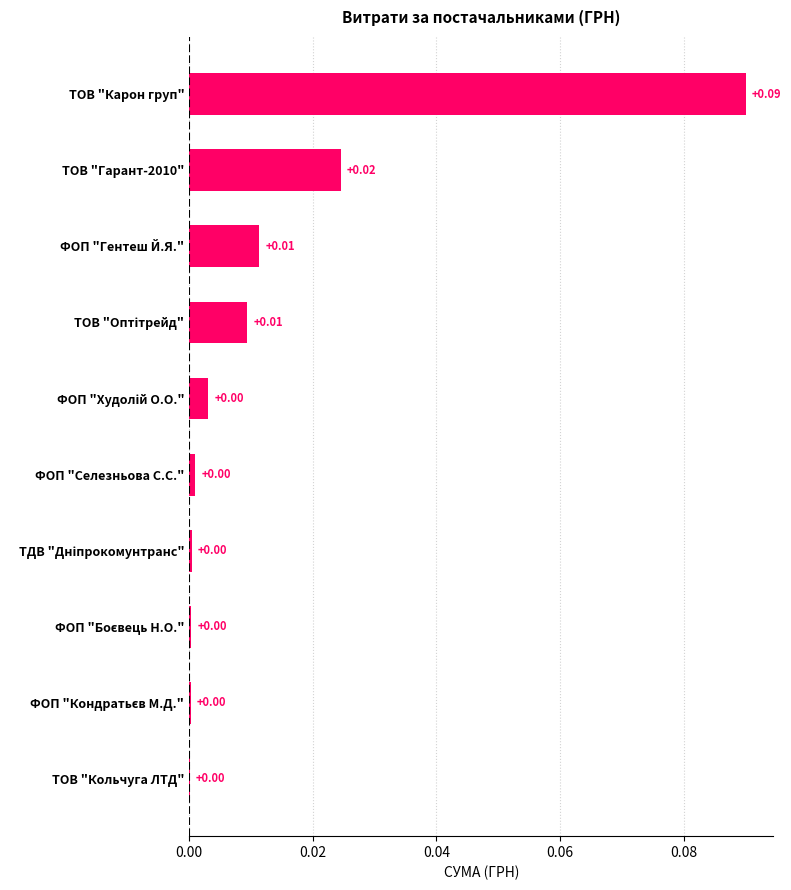

How many data points does each series have?

10